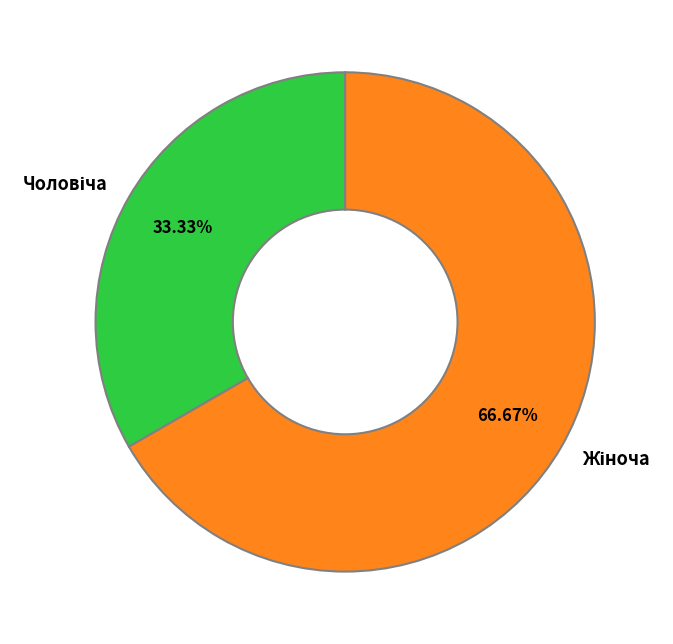

What is the change in value from Чоловіча to Жіноча?

+1